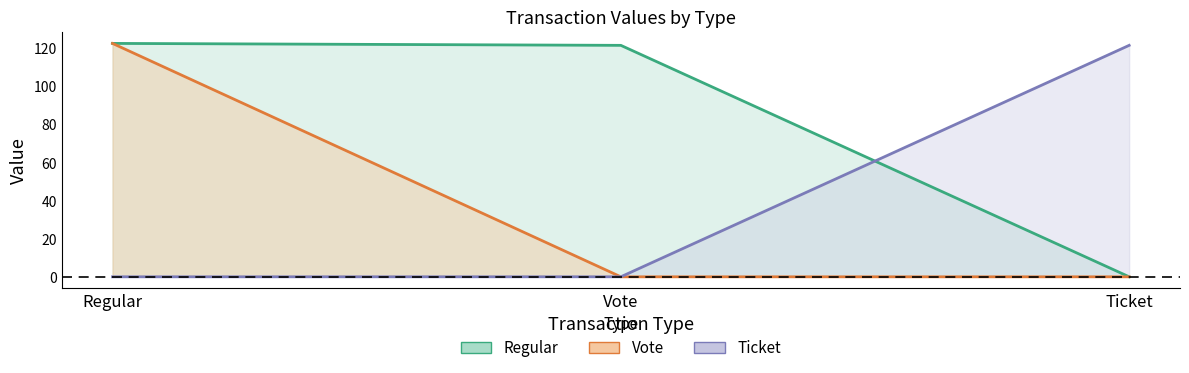

Reading left to right, transcribe all the data shown in this chart.

Regular_value: 122.5	121.5	0.0
Vote_value: 122.5	0.0	0.0
Ticket_value: 0.0	0.0	121.5